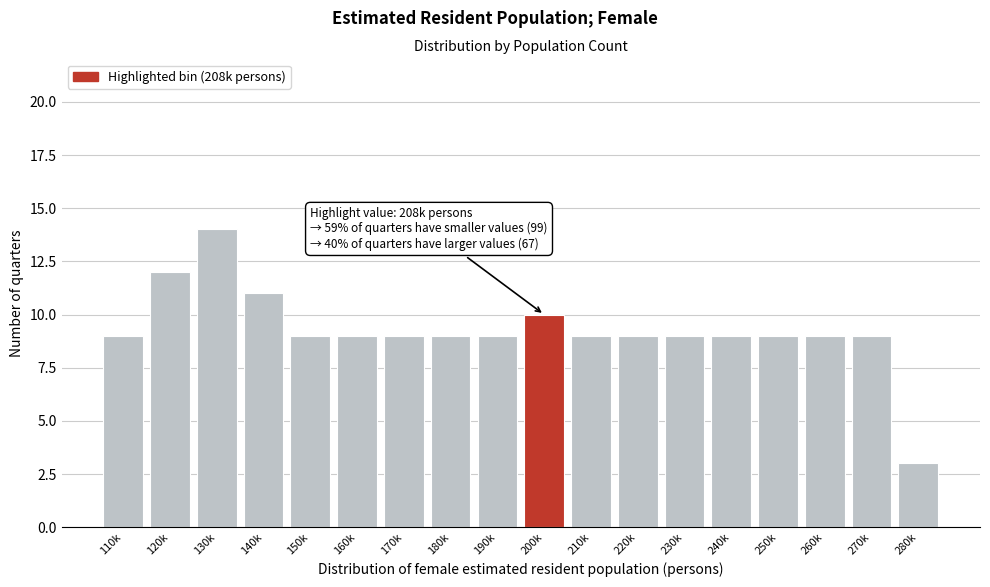

Reading left to right, list all the values displayed in this chart.

110k=9	120k=12	130k=14	140k=11	150k=9	160k=9	170k=9	180k=9	190k=9	200k=10	210k=9	220k=9	230k=9	240k=9	250k=9	260k=9	270k=9	280k=3